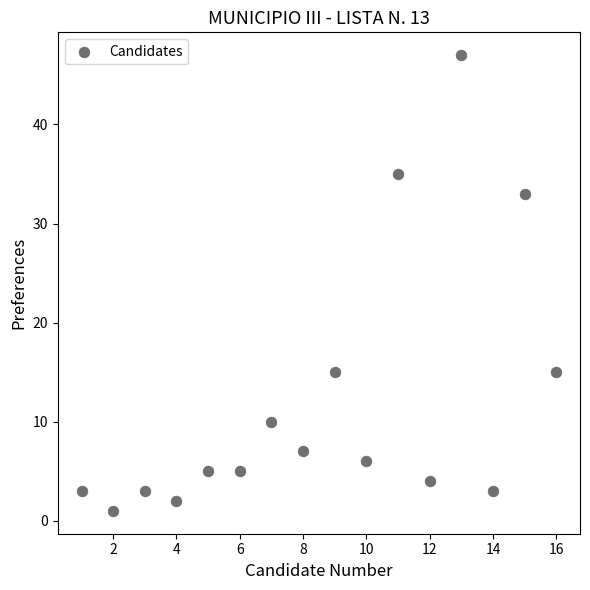

What is the range of Y values (max minus min)?

46